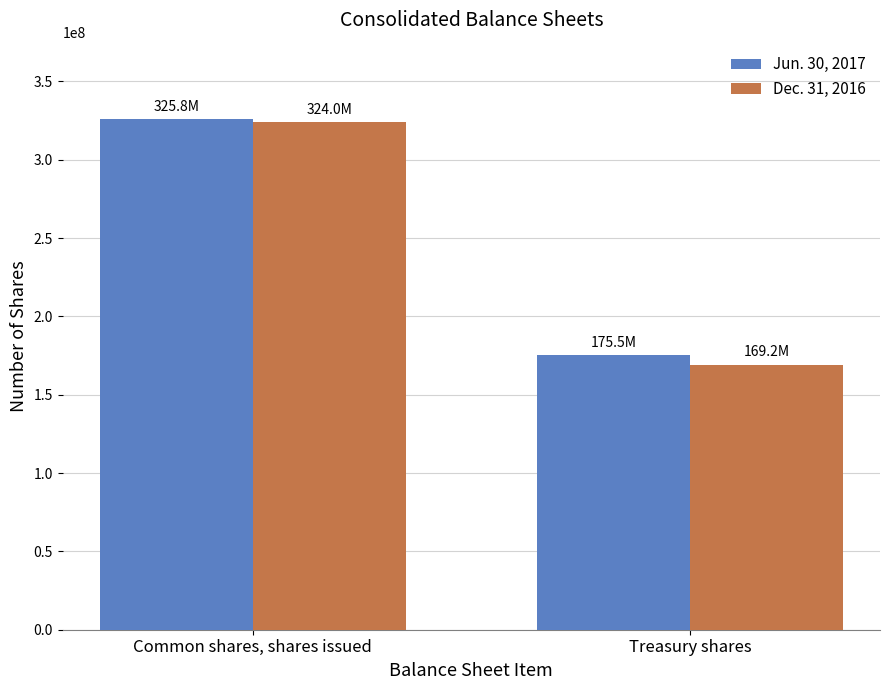

What position from the left is Treasury shares?

2